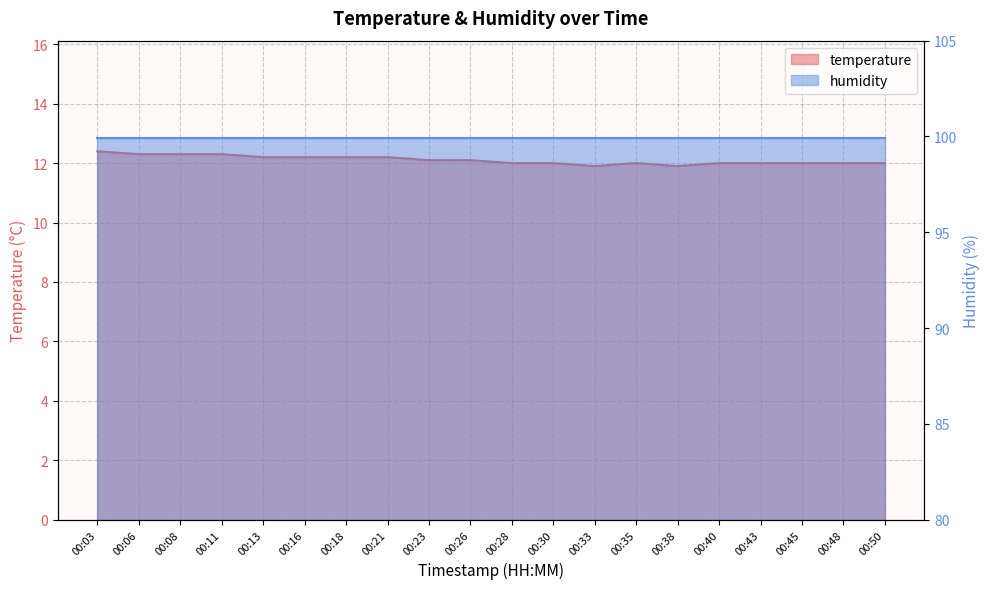

How many categories are shown in the chart?

20